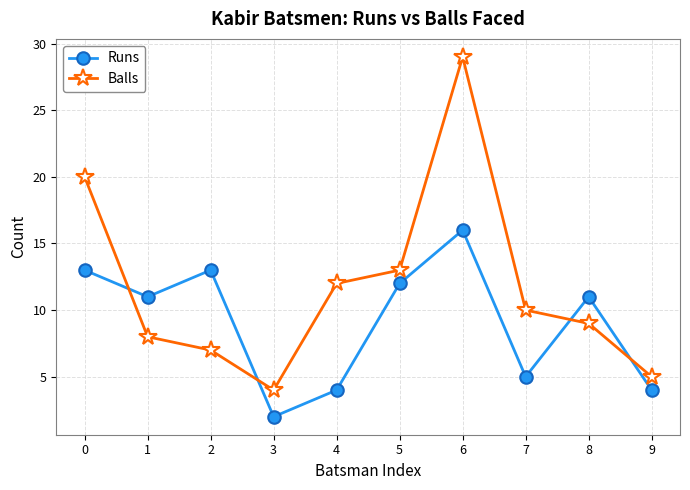

Is this an area chart (filled region under the line)?

No